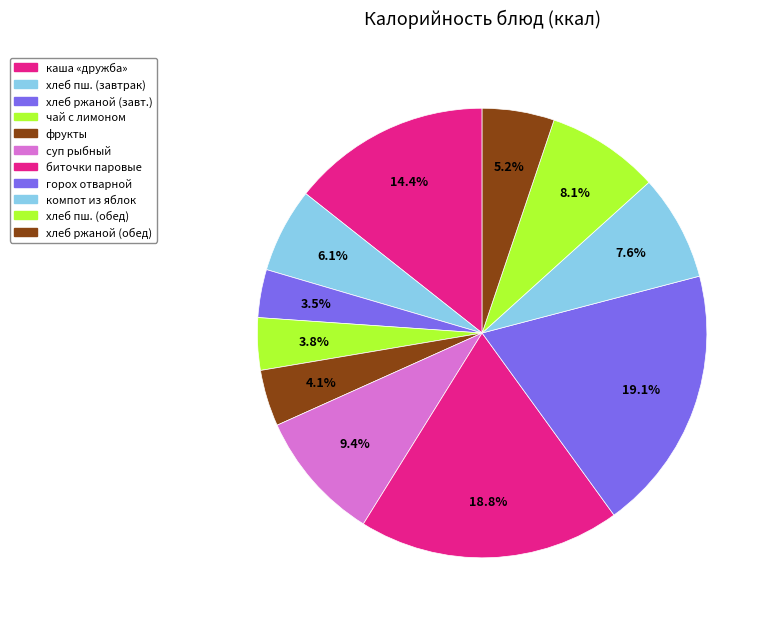

How many segments does this pie chart have?

11